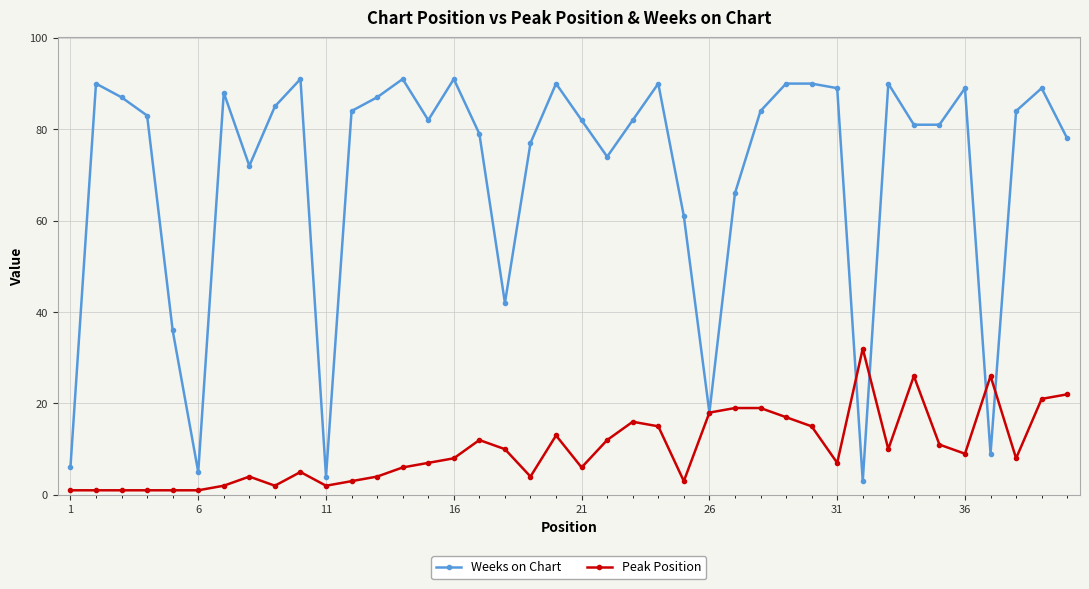

True or false: Weeks on Chart has more than 2 interior local peaks.

True